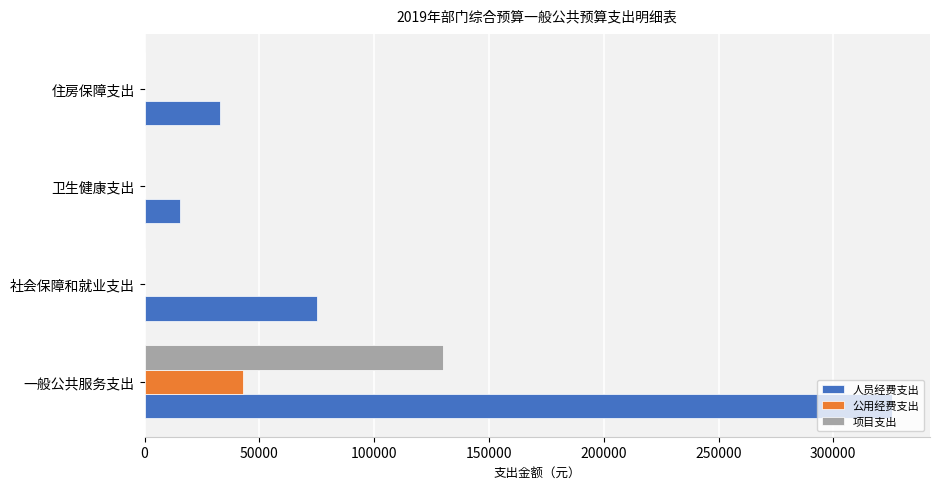

Which series has the widest spread of values?

人员经费支出